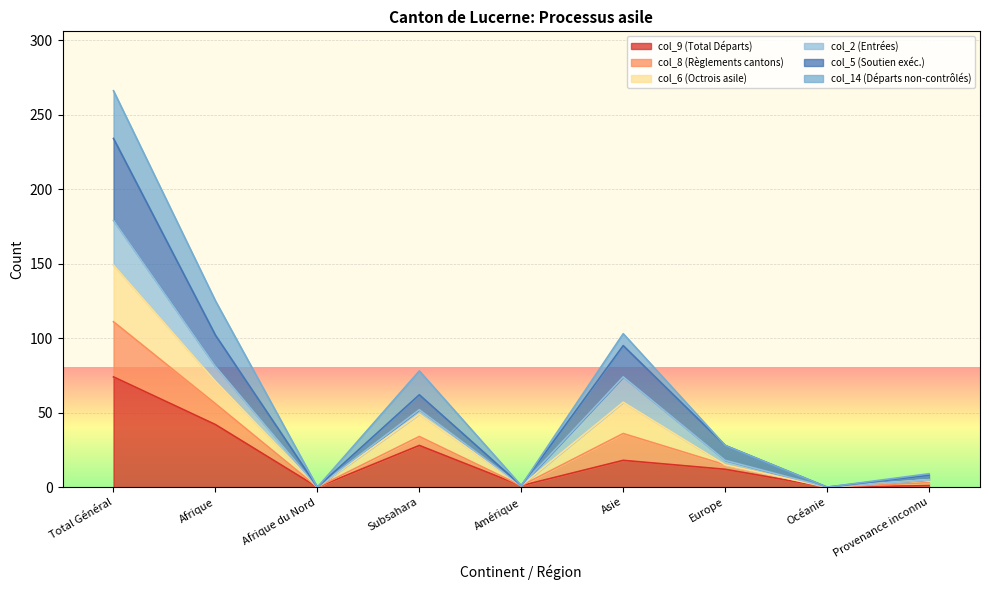

The value of col_9 (Total Départs) at Subsahara is 28. True or false?

True